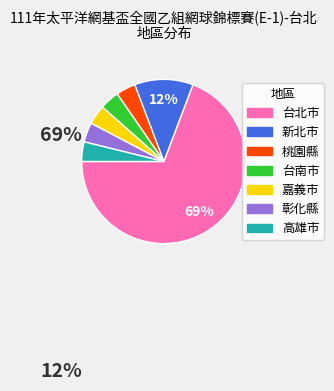

What is the total percentage of 彰化縣 and 桃園縣?

7.7%